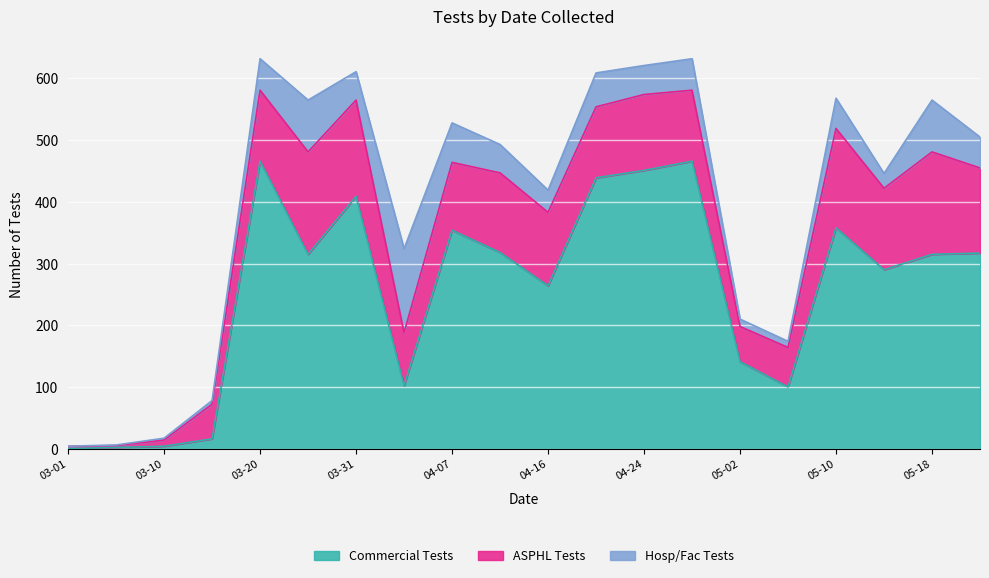

Does the chart display data point markers on the line(s)?

No